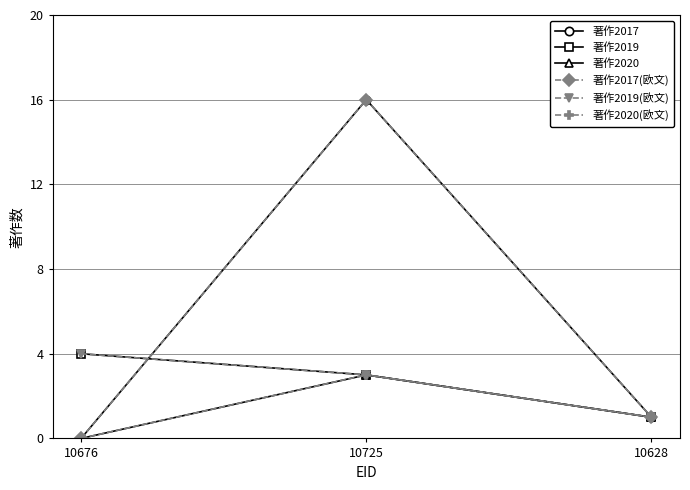

Between 10676 and 10725, which series saw the biggest shift?

著作2017